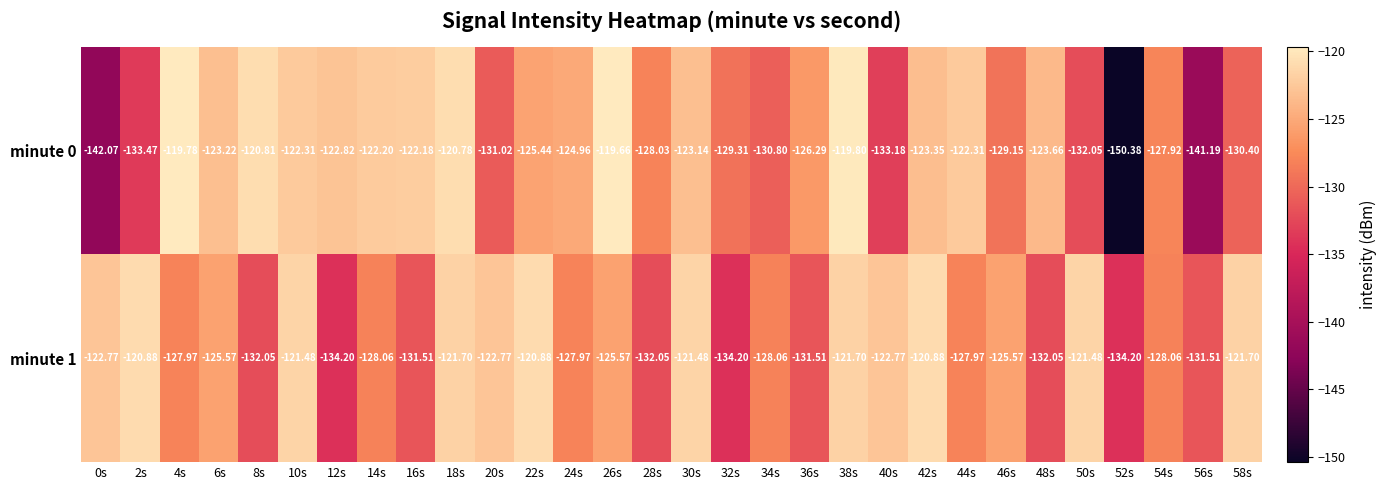

Is the value of minute 0 at 52s greater than the value of minute 1 at 26s?

No